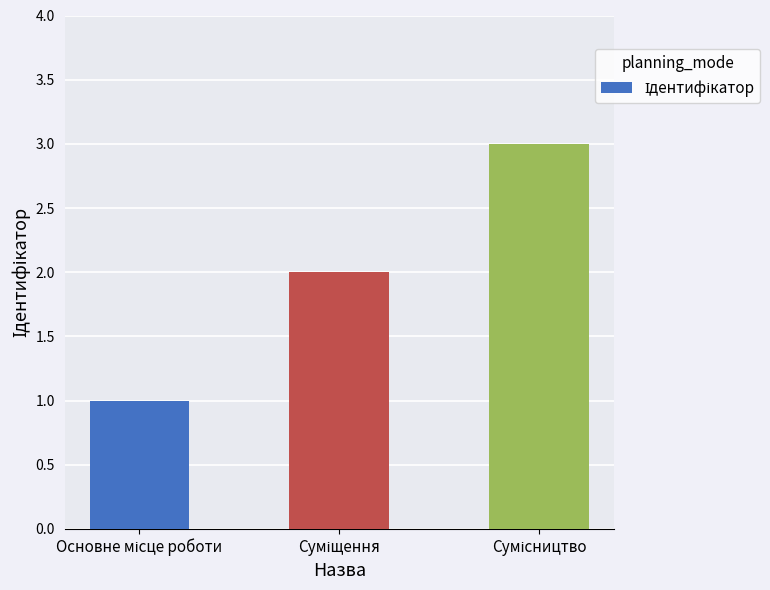

What is the greatest value displayed?

3